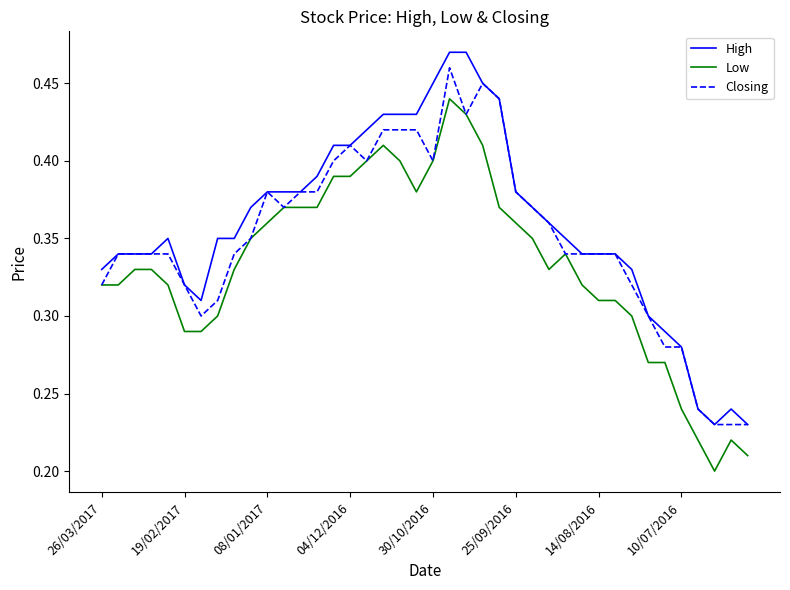

Rank the series by their average value, from lowest to highest.

Low, Closing, High